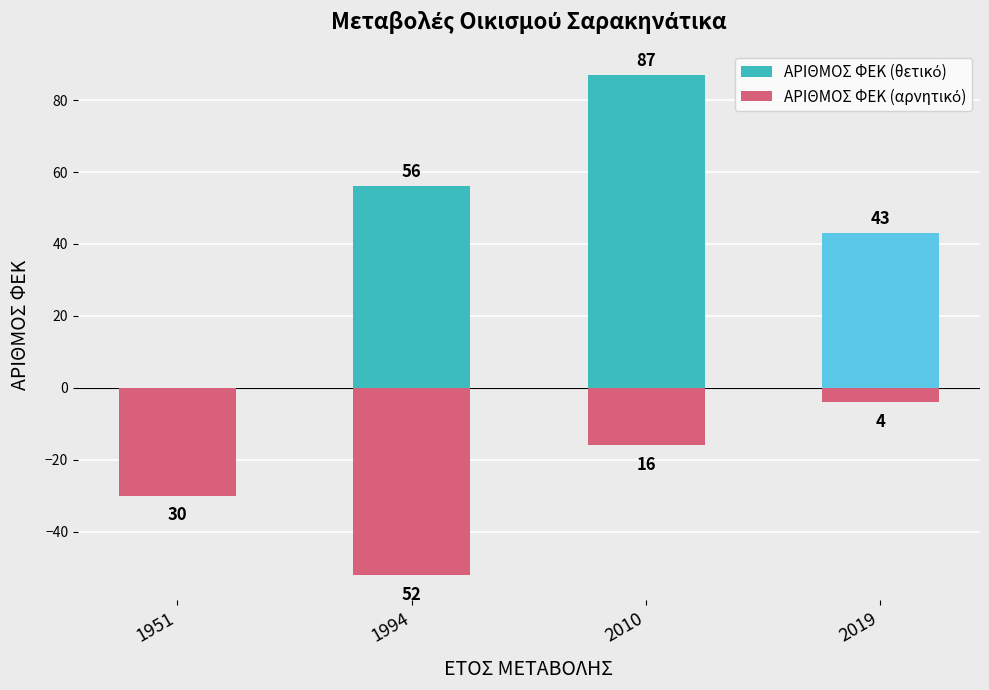

Is it true that ΑΡΙΘΜΟΣ ΦΕΚ (αρνητικό) equals -27 at 2010?

False